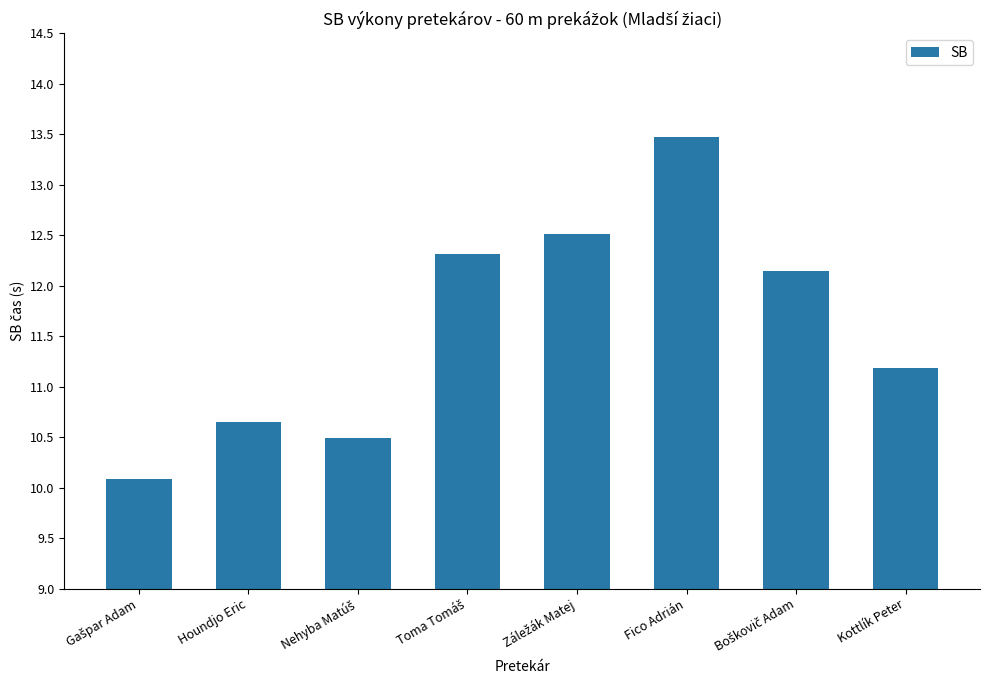

How many bars are there in total?

8